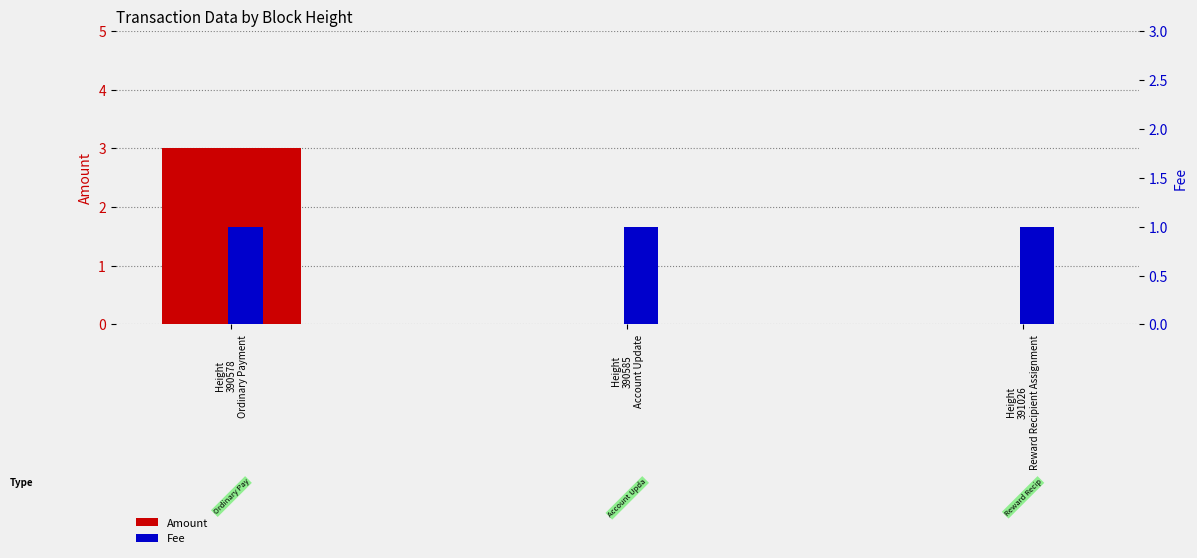

At Height
390578
Ordinary Payment, list the series in order from smallest to largest.

Fee, Amount